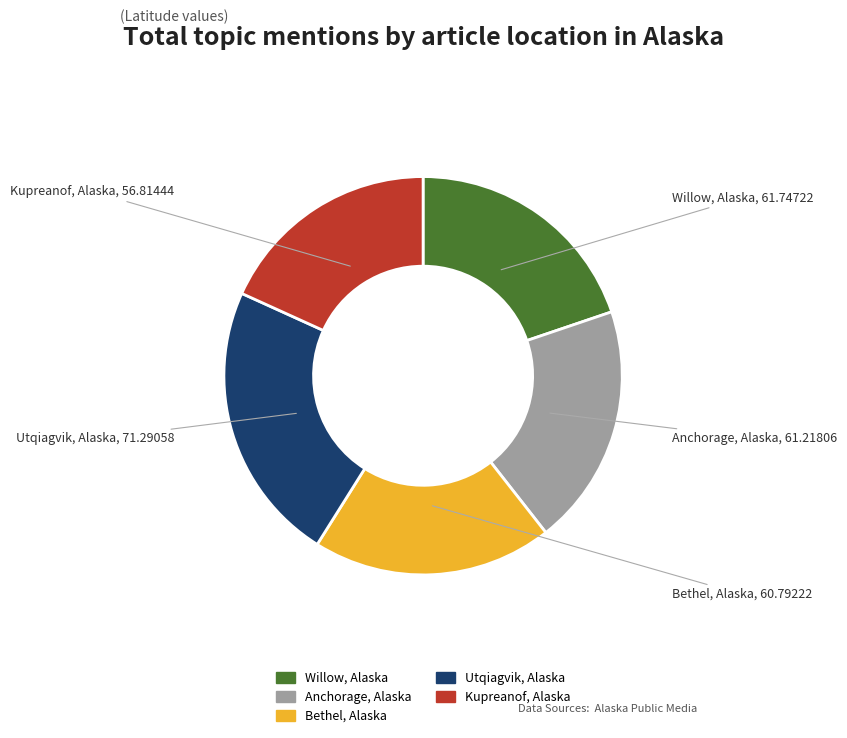

Between Kupreanof, Alaska and Willow, Alaska, which is larger?

Willow, Alaska